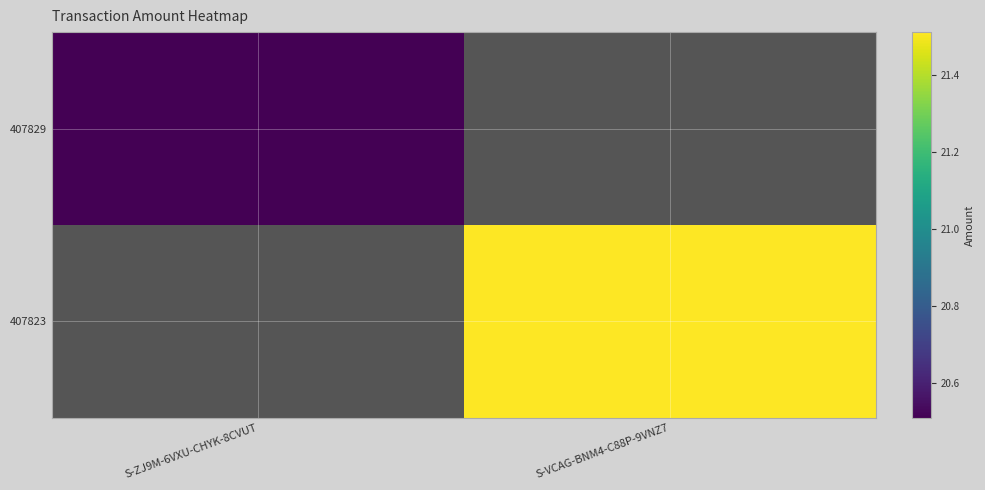

At which category does the chart reach its minimum across all series?

S-VCAG-BNM4-C88P-9VNZ7